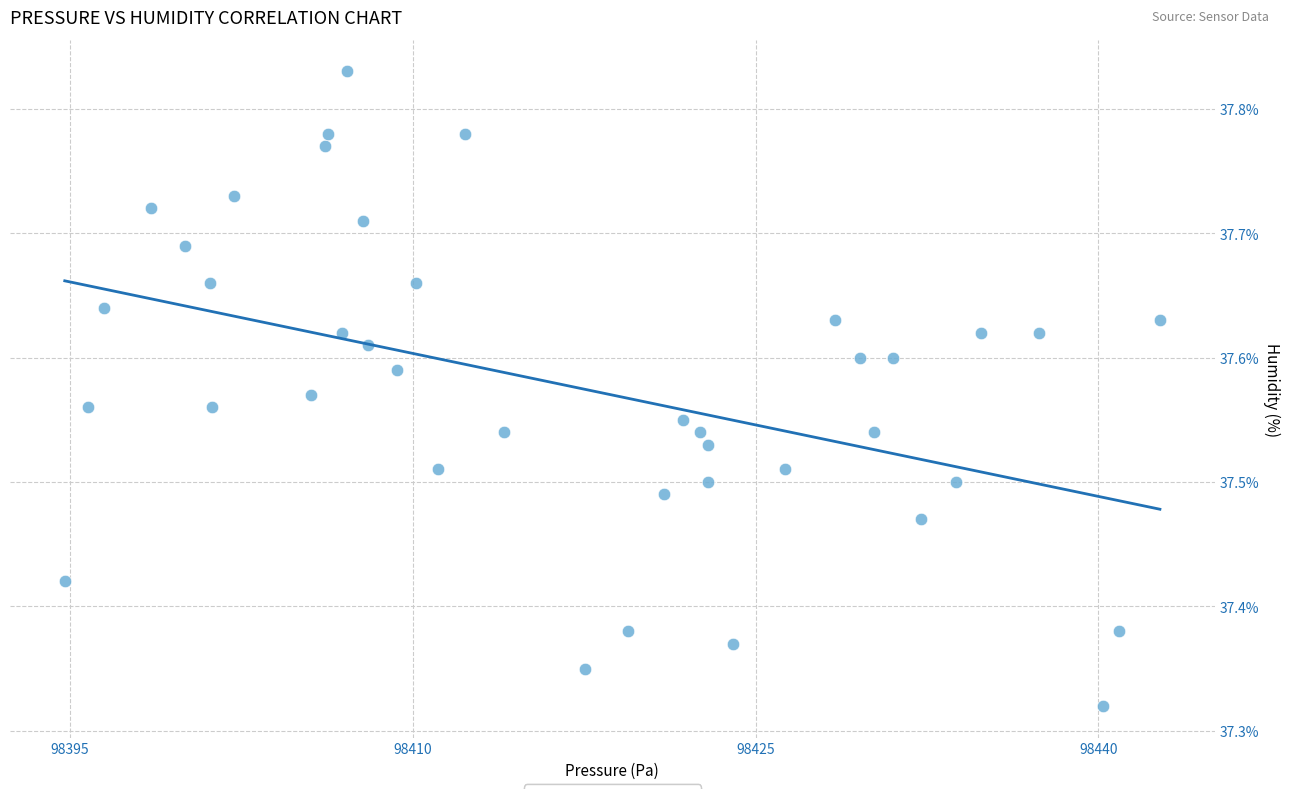

What is the range of Y values (max minus min)?

0.5